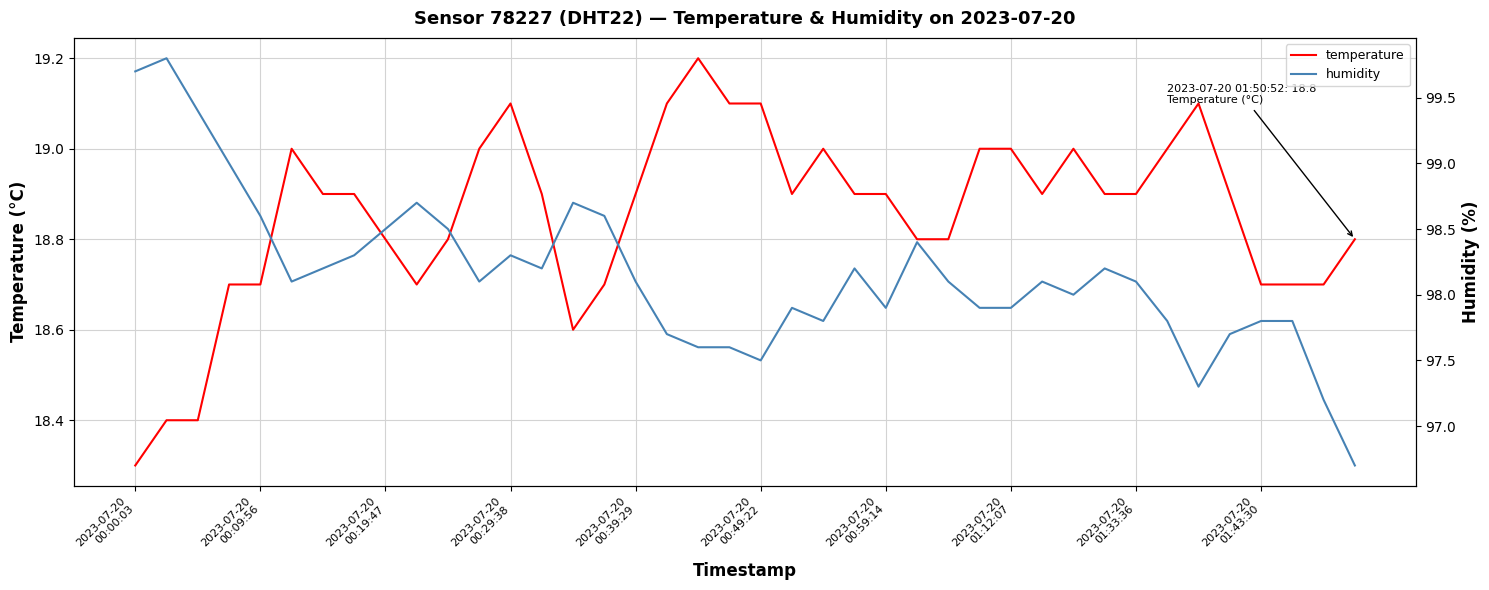

What is the maximum value for temperature?

19.2